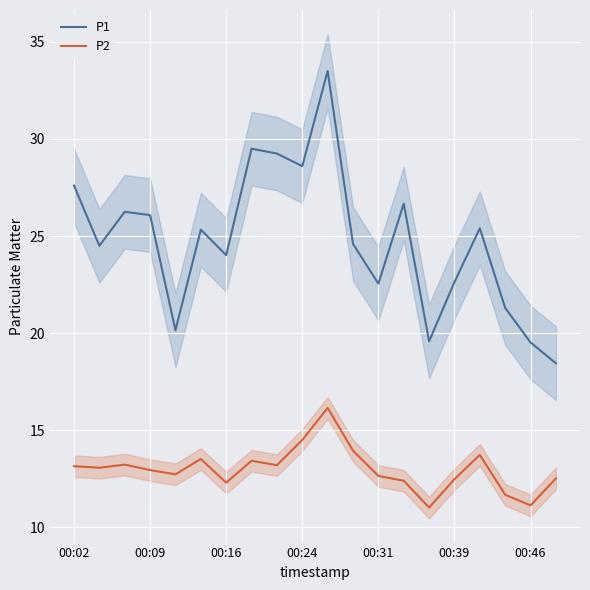

Is it true that P1 equals 35.6 at 00:39?

False